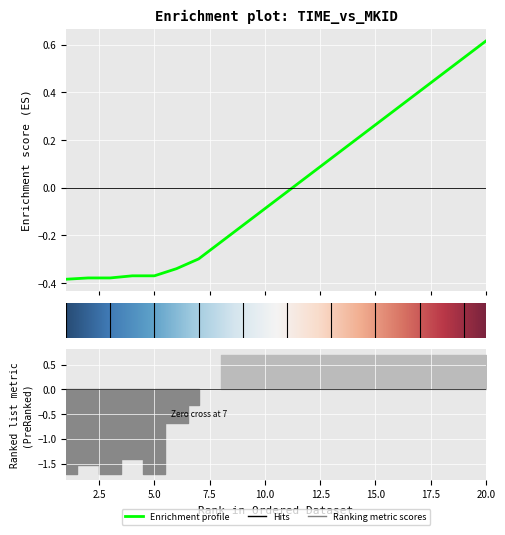

List the labels in order of value, largest first.

20, 19, 18, 17, 16, 15, 14, 13, 12, 11, 10, 9, 8, 7, 6, 4, 5, 2, 3, 1